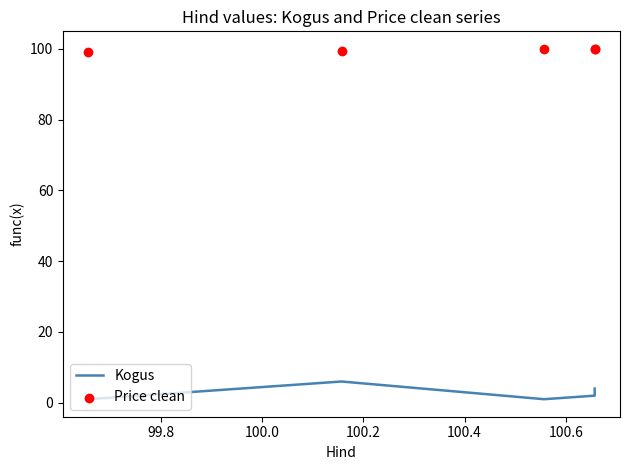

At how many categories does at least one series exceed 65?

5